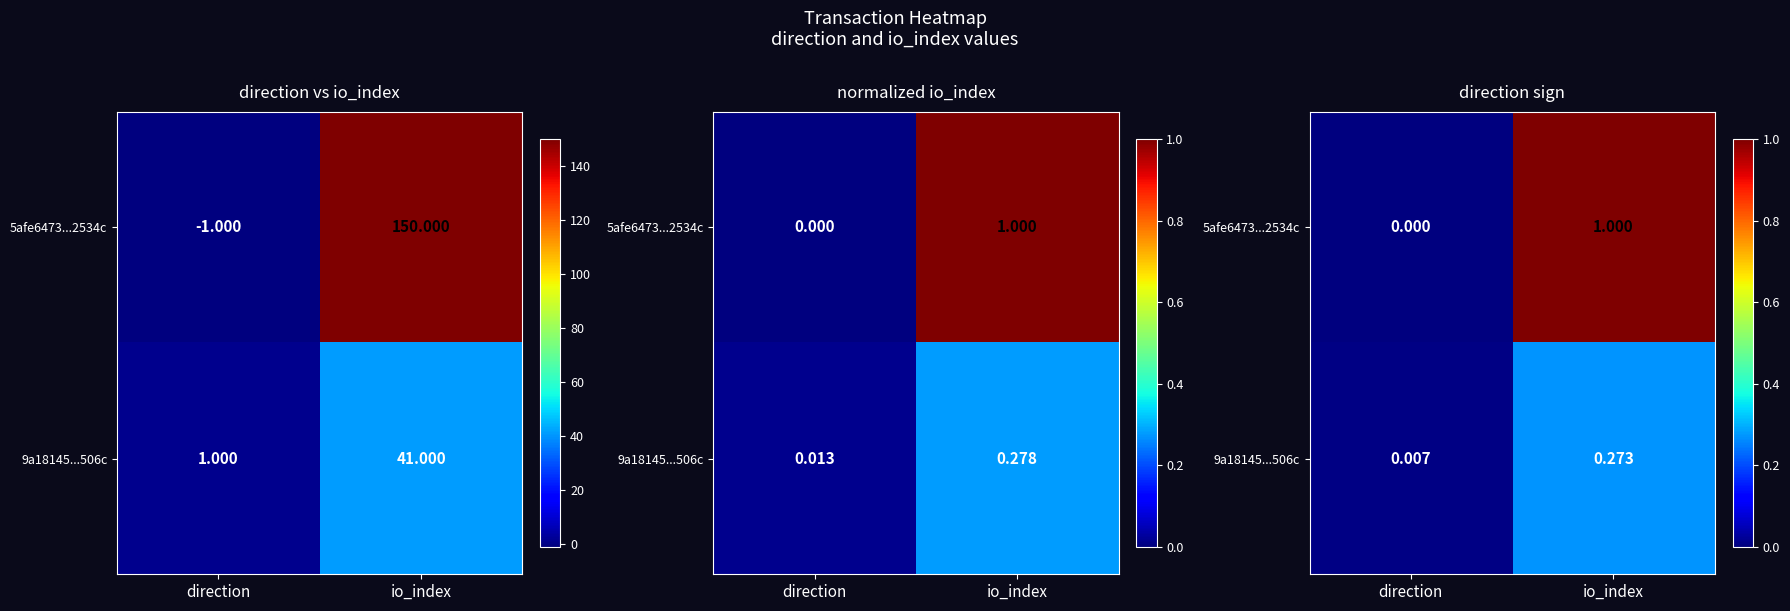

At which category is the sum across all series the highest?

io_index